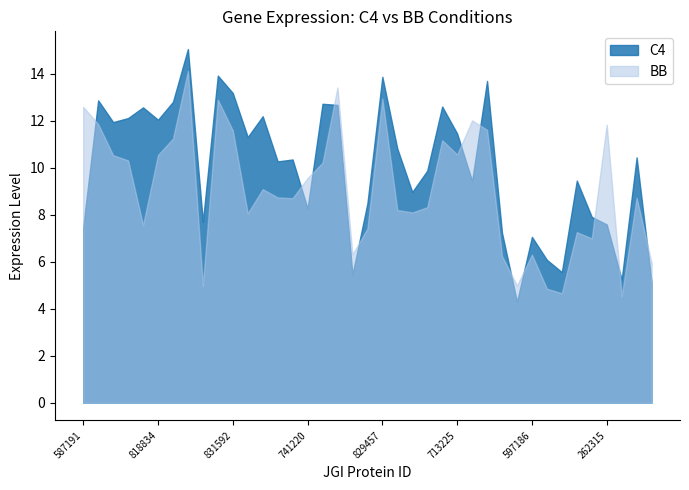

Does the chart display data point markers on the line(s)?

No